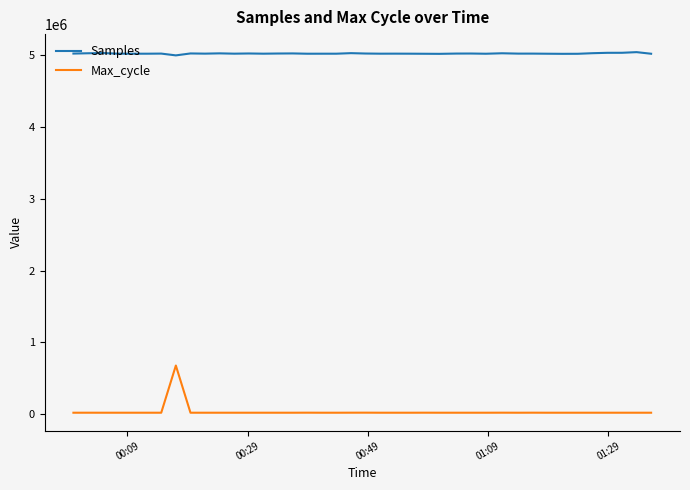

True or false: Max_cycle and Samples cross at least once.

False